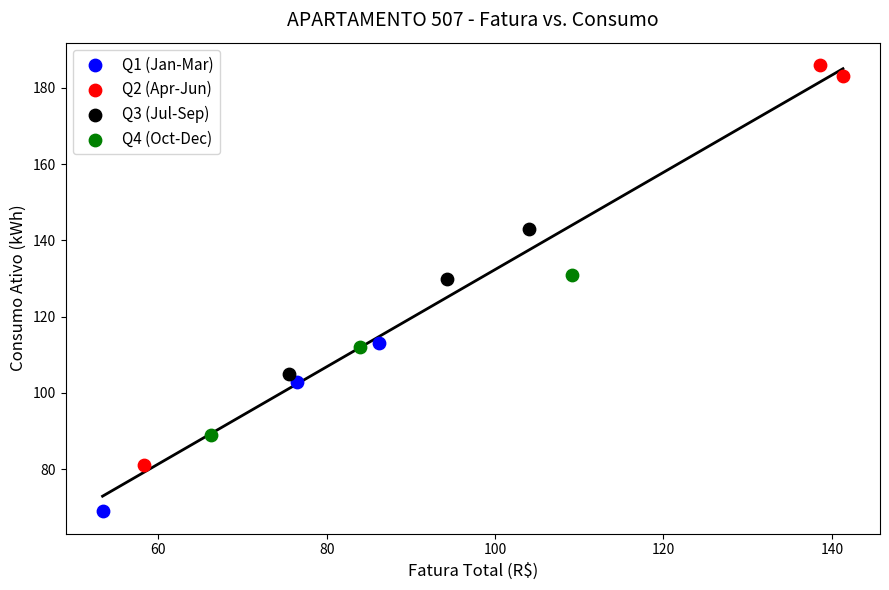

Which series reaches the maximum Y coordinate?

Q2 (Apr-Jun)